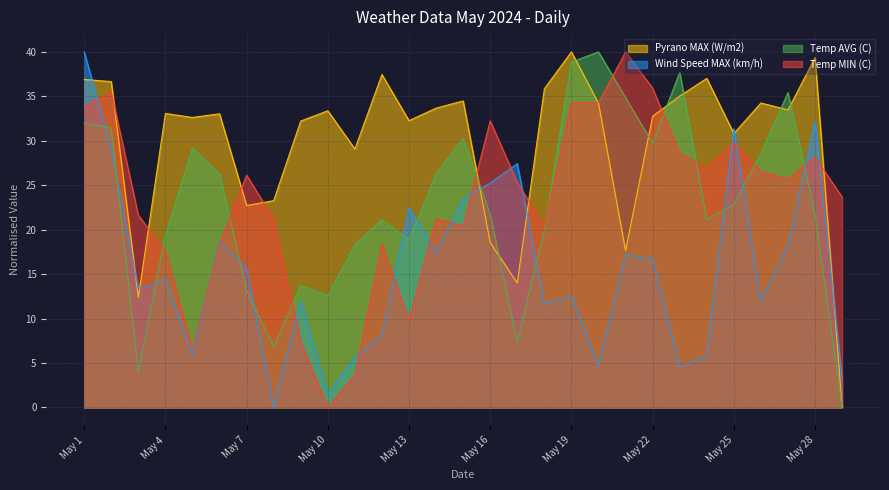

Which series has the largest range (max minus min)?

Pyrano MAX (W/m2)